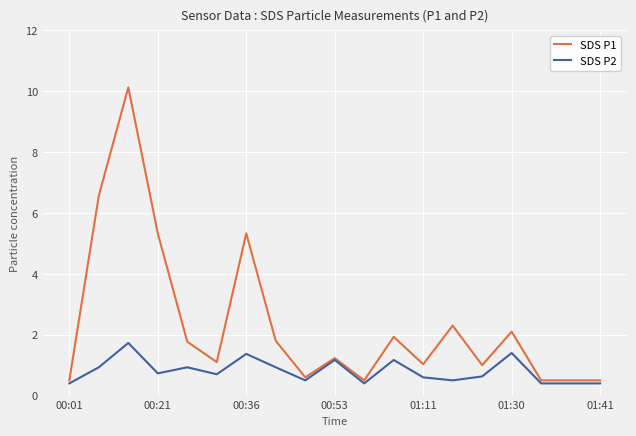

Which series has the largest range (max minus min)?

SDS P1